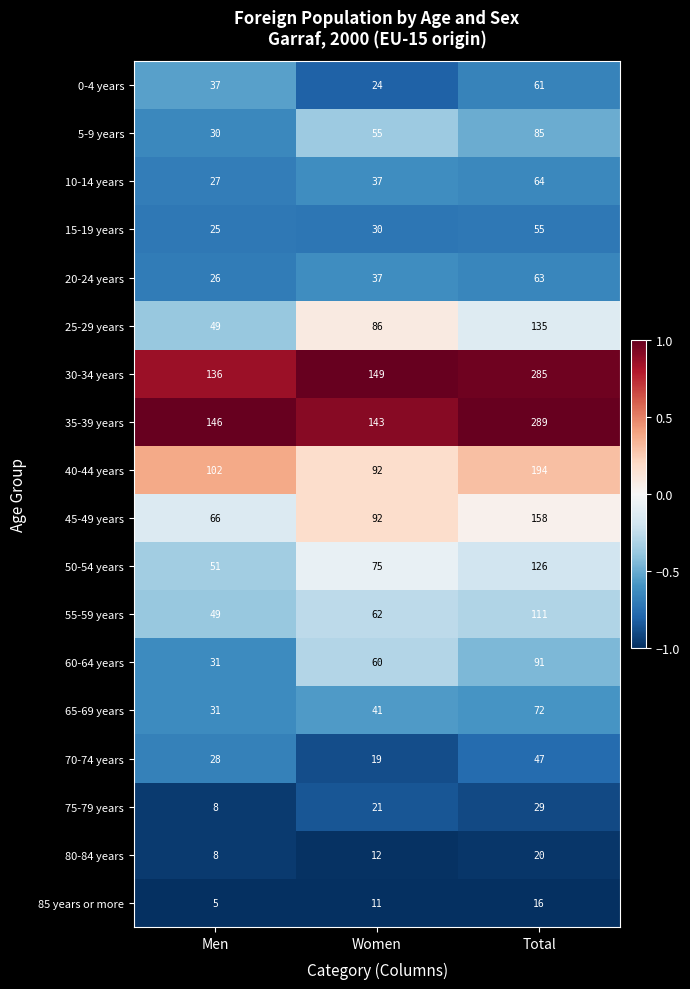

What is the total value across all series at Women?

1046